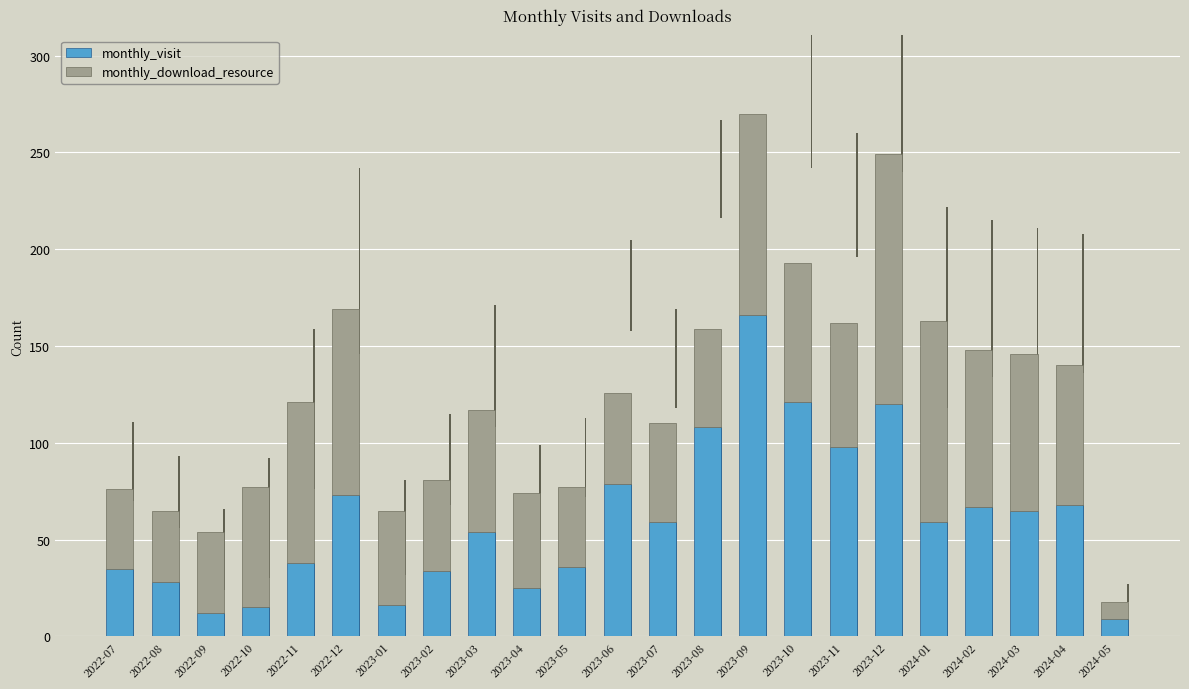

What position from the left is 2022-11?

5